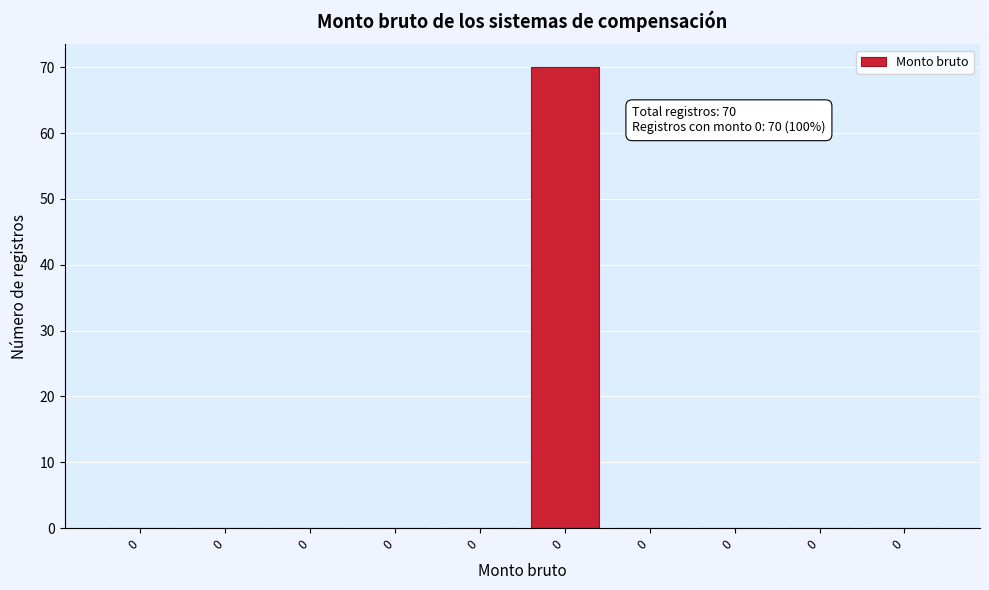

Count the number of categories in the chart.

10